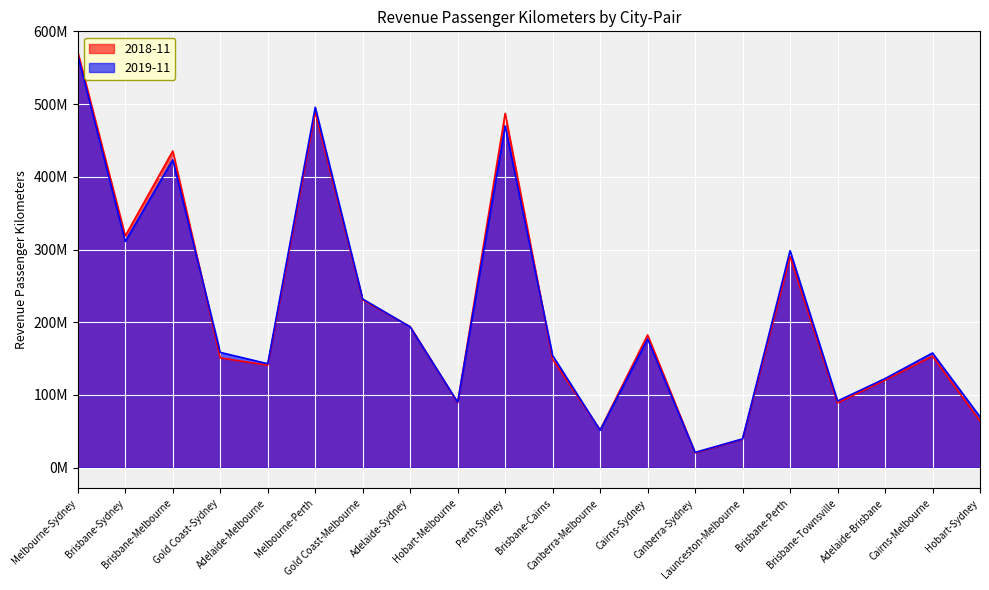

How many values in the 2019-11 series are below 158549480?

10